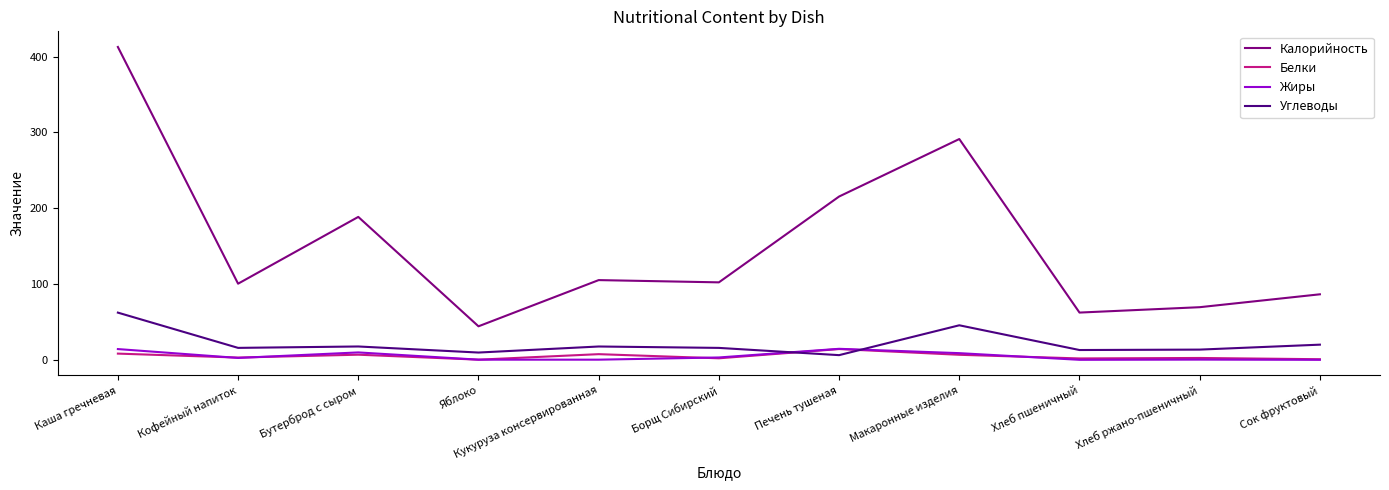

What is the total value across all series at Печень тушеная?

251.0